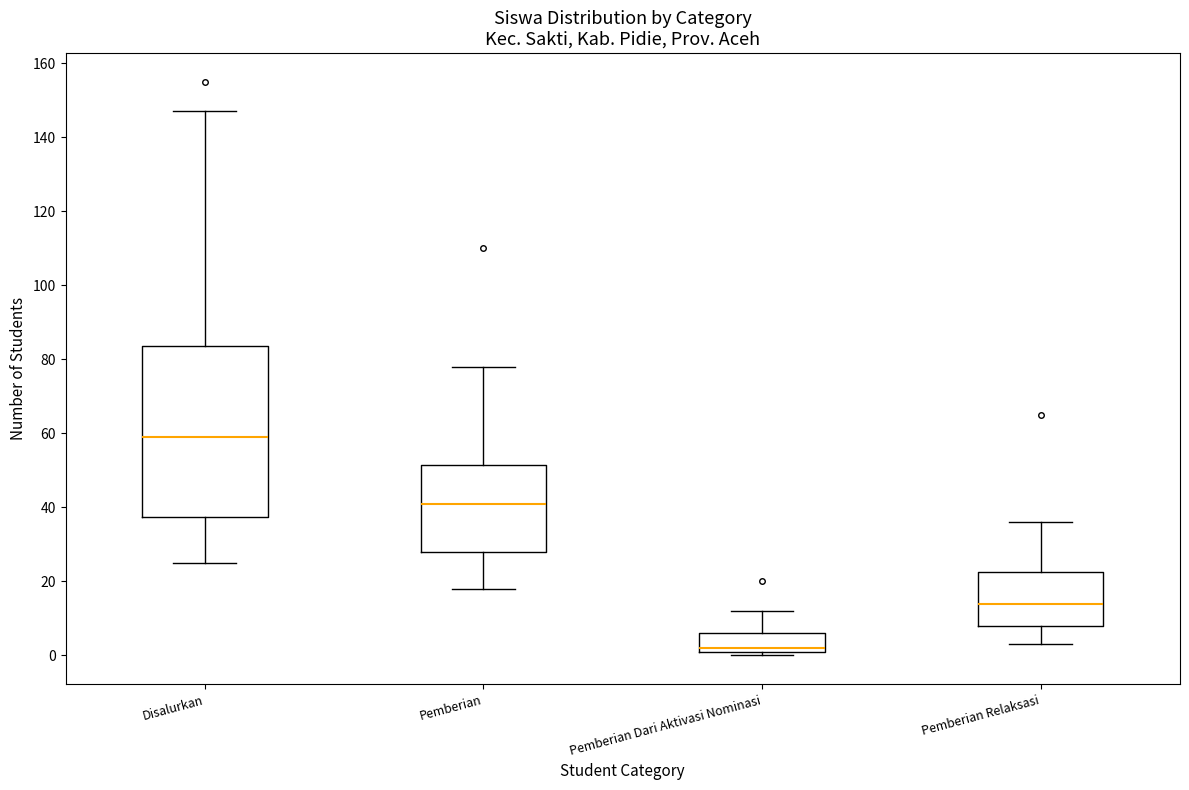

Where does the lower whisker of the box for Pemberian Relaksasi end on the y-axis? The values are not printed on the chart, so give them approximately, as read against the axis.

4